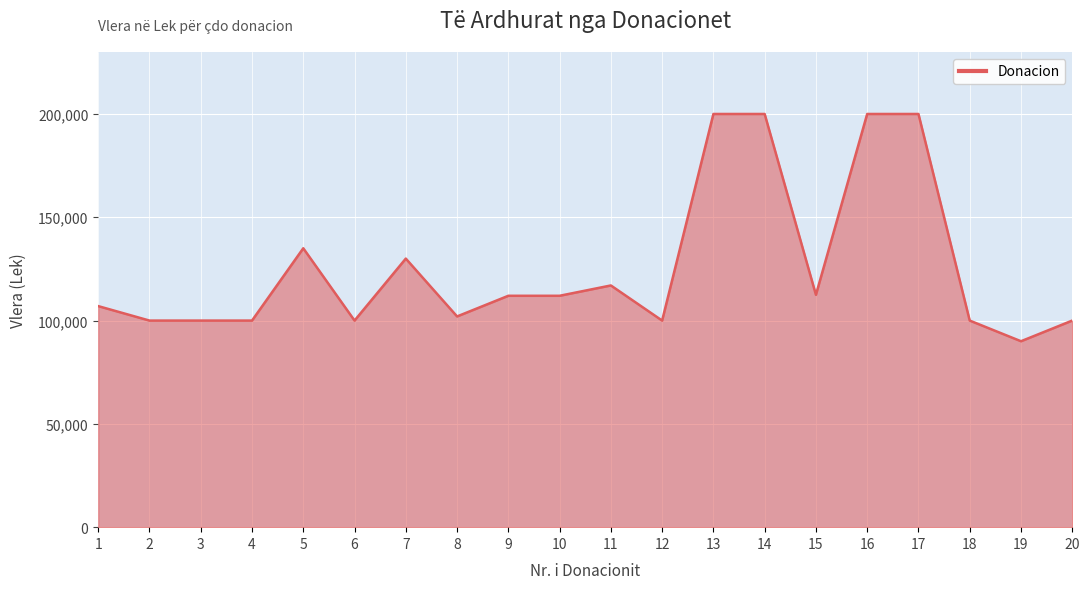

Does the chart have visible grid lines?

Yes